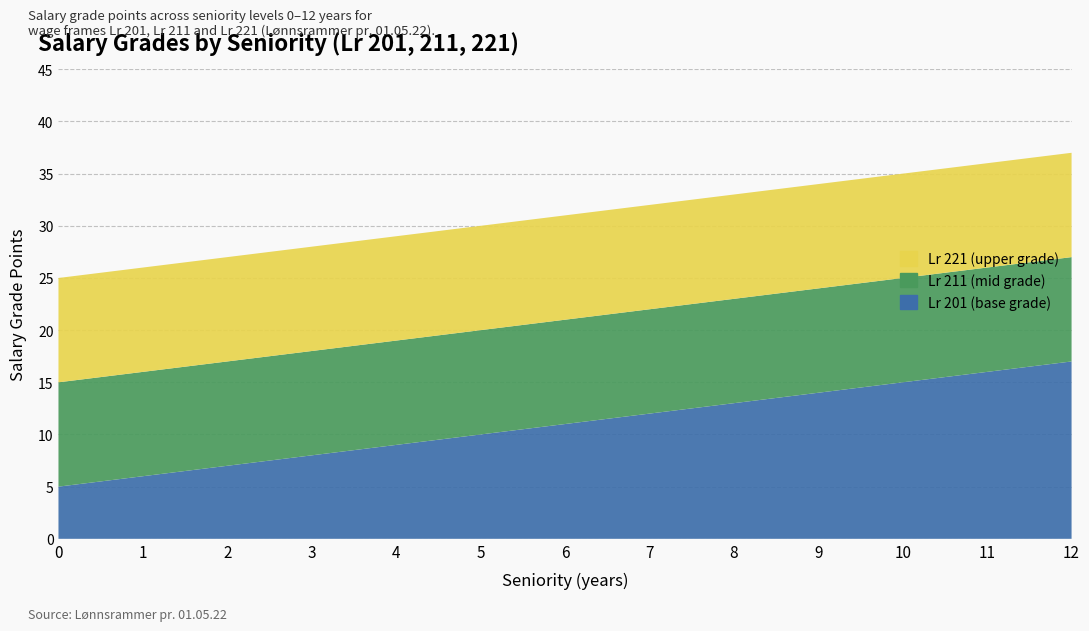

Reading left to right, list all the values displayed in this chart.

Lr_201: 5	6	7	8	9	10	11	12	13	14	15	16	17
Lr_211: 15	16	17	18	19	20	21	22	23	24	25	26	27
Lr_221: 25	26	27	28	29	30	31	32	33	34	35	36	37